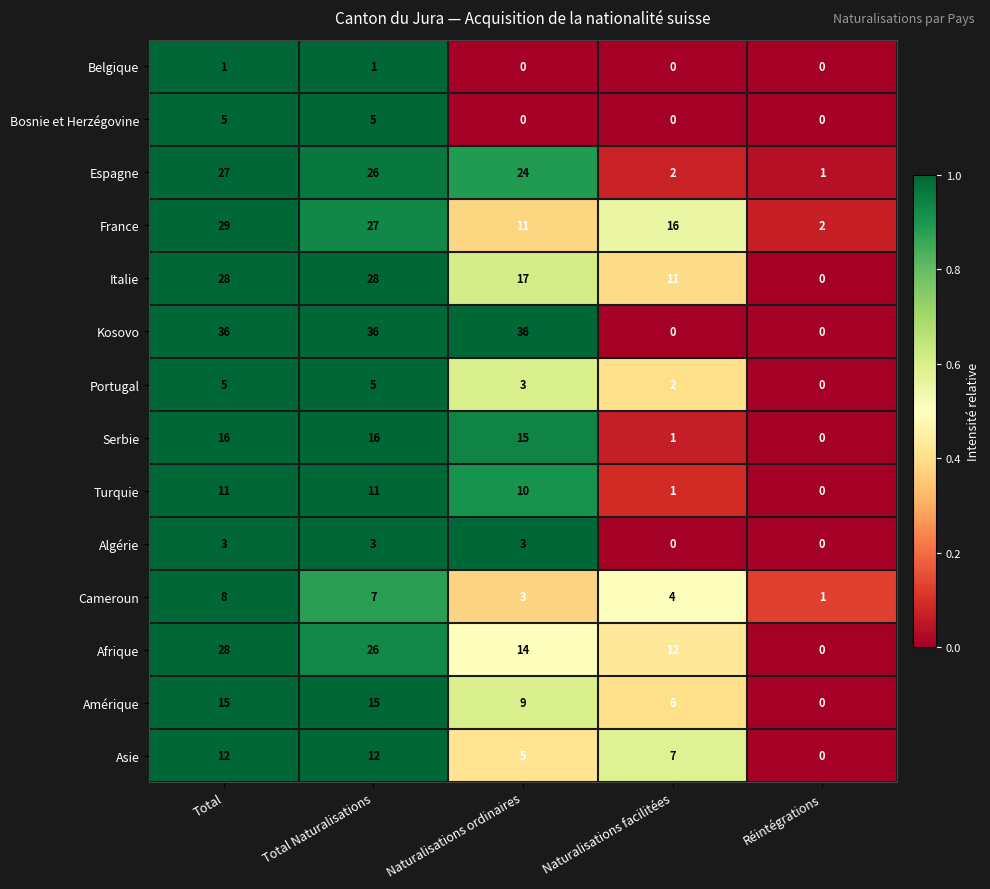

Which series has the widest spread of values?

Kosovo